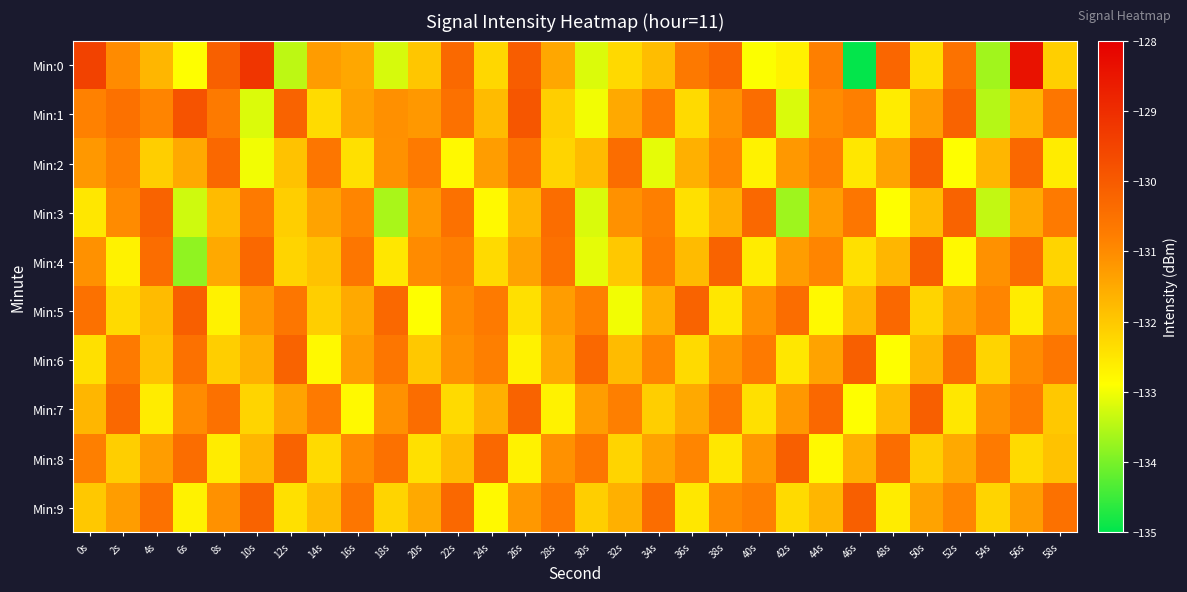

Reading left to right, list all the values displayed in this chart.

Min:0: 0s=-129.5	2s=-131.0	4s=-131.7	6s=-132.9	8s=-130.1	10s=-129.2	12s=-133.4	14s=-131.3	16s=-131.5	18s=-133.2	20s=-132.0	22s=-130.3	24s=-132.2	26s=-130.1	28s=-131.5	30s=-133.2	32s=-132.3	34s=-131.8	36s=-130.7	38s=-130.3	40s=-132.9	42s=-132.7	44s=-130.8	46s=-135.0	48s=-130.3	50s=-132.4	52s=-130.5	54s=-133.7	56s=-128.4	58s=-132.1
Min:1: 0s=-130.8	2s=-130.5	4s=-130.9	6s=-129.8	8s=-130.7	10s=-133.2	12s=-130.2	14s=-132.3	16s=-131.4	18s=-131.1	20s=-131.2	22s=-130.5	24s=-131.8	26s=-129.9	28s=-132.1	30s=-133.0	32s=-131.5	34s=-130.7	36s=-132.3	38s=-131.1	40s=-130.4	42s=-133.2	44s=-131.0	46s=-130.8	48s=-132.6	50s=-131.3	52s=-130.2	54s=-133.5	56s=-131.7	58s=-130.6
Min:2: 0s=-131.2	2s=-130.8	4s=-132.1	6s=-131.5	8s=-130.3	10s=-133.0	12s=-131.9	14s=-130.6	16s=-132.4	18s=-131.1	20s=-130.7	22s=-132.8	24s=-131.3	26s=-130.5	28s=-132.2	30s=-131.8	32s=-130.4	34s=-133.1	36s=-131.6	38s=-130.9	40s=-132.7	42s=-131.2	44s=-130.8	46s=-132.5	48s=-131.4	50s=-130.1	52s=-132.9	54s=-131.7	56s=-130.3	58s=-132.6
Min:3: 0s=-132.5	2s=-131.0	4s=-130.2	6s=-133.3	8s=-131.8	10s=-130.7	12s=-132.1	14s=-131.4	16s=-130.9	18s=-133.6	20s=-131.2	22s=-130.5	24s=-132.8	26s=-131.7	28s=-130.4	30s=-133.2	32s=-131.1	34s=-130.8	36s=-132.4	38s=-131.6	40s=-130.3	42s=-133.7	44s=-131.3	46s=-130.6	48s=-132.9	50s=-131.8	52s=-130.2	54s=-133.4	56s=-131.5	58s=-130.7
Min:4: 0s=-131.1	2s=-132.7	4s=-130.4	6s=-133.8	8s=-131.5	10s=-130.3	12s=-132.2	14s=-131.9	16s=-130.6	18s=-132.5	20s=-131.0	22s=-130.8	24s=-132.3	26s=-131.4	28s=-130.5	30s=-133.1	32s=-132.0	34s=-130.7	36s=-131.8	38s=-130.2	40s=-132.6	42s=-131.3	44s=-130.9	46s=-132.4	48s=-131.7	50s=-130.1	52s=-132.8	54s=-131.1	56s=-130.4	58s=-132.2
Min:5: 0s=-130.5	2s=-132.3	4s=-131.8	6s=-130.1	8s=-132.7	10s=-131.2	12s=-130.6	14s=-132.1	16s=-131.5	18s=-130.3	20s=-132.9	22s=-131.0	24s=-130.7	26s=-132.4	28s=-131.3	30s=-130.8	32s=-133.0	34s=-131.6	36s=-130.2	38s=-132.5	40s=-131.1	42s=-130.4	44s=-132.8	46s=-131.7	48s=-130.3	50s=-132.2	52s=-131.4	54s=-130.9	56s=-132.6	58s=-131.2
Min:6: 0s=-132.4	2s=-130.7	4s=-131.9	6s=-130.5	8s=-132.1	10s=-131.6	12s=-130.2	14s=-132.8	16s=-131.3	18s=-130.6	20s=-132.0	22s=-131.1	24s=-130.8	26s=-132.7	28s=-131.5	30s=-130.3	32s=-131.8	34s=-130.9	36s=-132.3	38s=-131.2	40s=-130.7	42s=-132.5	44s=-131.4	46s=-130.1	48s=-132.9	50s=-131.7	52s=-130.4	54s=-132.2	56s=-131.0	58s=-130.6
Min:7: 0s=-131.7	2s=-130.3	4s=-132.6	6s=-131.0	8s=-130.5	10s=-132.2	12s=-131.4	14s=-130.7	16s=-132.8	18s=-131.1	20s=-130.4	22s=-132.3	24s=-131.6	26s=-130.2	28s=-132.7	30s=-131.3	32s=-130.8	34s=-132.1	36s=-131.5	38s=-130.6	40s=-132.4	42s=-131.2	44s=-130.3	46s=-132.9	48s=-131.8	50s=-130.1	52s=-132.5	54s=-131.1	56s=-130.7	58s=-132.0
Min:8: 0s=-130.8	2s=-132.1	4s=-131.3	6s=-130.4	8s=-132.6	10s=-131.7	12s=-130.2	14s=-132.3	16s=-131.0	18s=-130.5	20s=-132.4	22s=-131.8	24s=-130.3	26s=-132.7	28s=-131.1	30s=-130.6	32s=-132.2	34s=-131.4	36s=-130.9	38s=-132.5	40s=-131.2	42s=-130.1	44s=-132.8	46s=-131.6	48s=-130.4	50s=-132.1	52s=-131.5	54s=-130.7	56s=-132.3	58s=-131.9
Min:9: 0s=-132.0	2s=-131.3	4s=-130.5	6s=-132.7	8s=-131.1	10s=-130.2	12s=-132.4	14s=-131.8	16s=-130.6	18s=-132.2	20s=-131.5	22s=-130.3	24s=-132.8	26s=-131.2	28s=-130.7	30s=-132.1	32s=-131.6	34s=-130.4	36s=-132.5	38s=-131.0	40s=-130.8	42s=-132.3	44s=-131.7	46s=-130.1	48s=-132.6	50s=-131.4	52s=-130.9	54s=-132.2	56s=-131.3	58s=-130.5